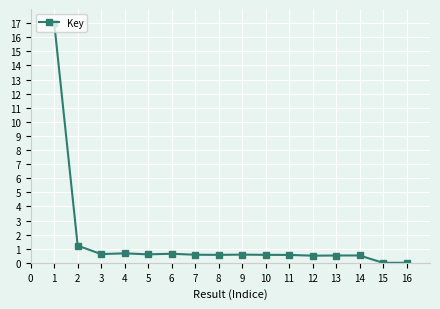

What is the change in value from 2 to 11?

-0.7